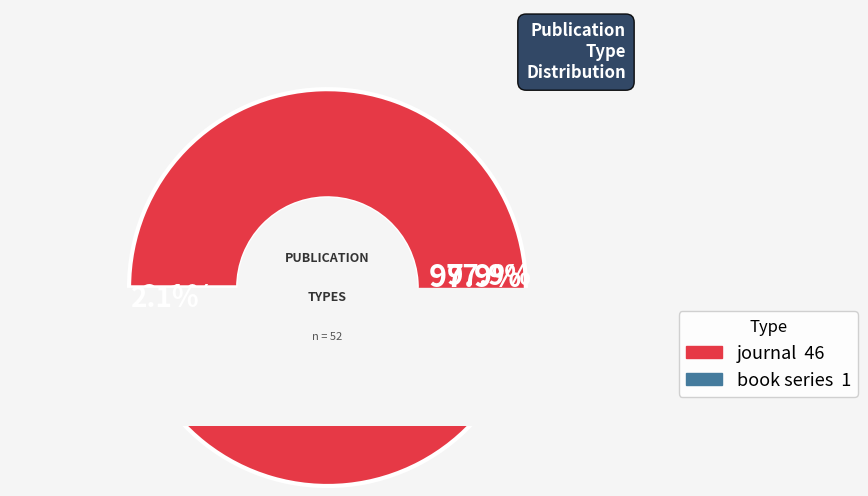

To the nearest percent, what percentage of the pie is journal?

98%